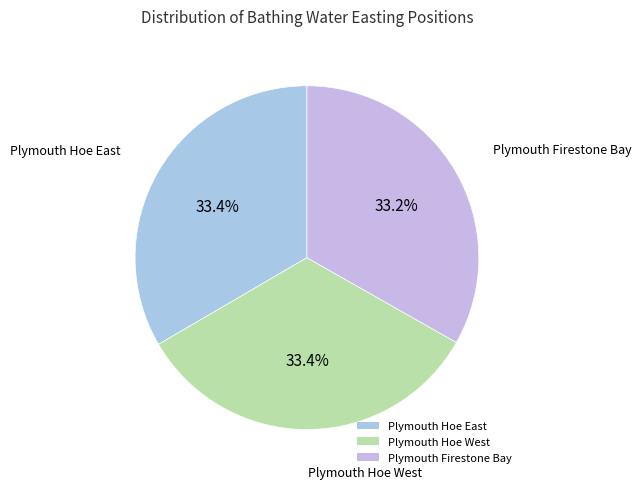

Is Plymouth Hoe West the majority of the pie?

No